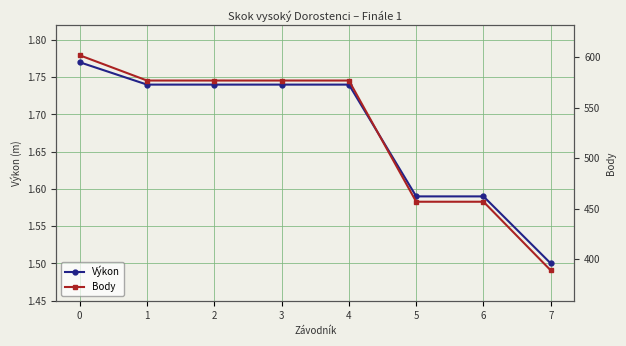

The Výkon series shows 0.5 at 2. True or false?

False